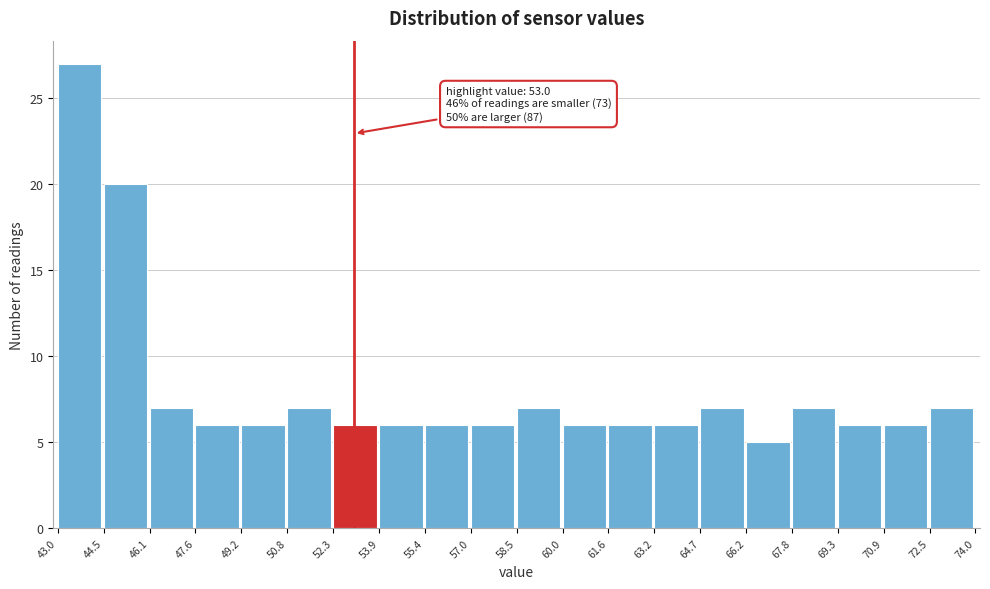

Which range on the x-axis has the tallest bar?

43.0 to 44.5